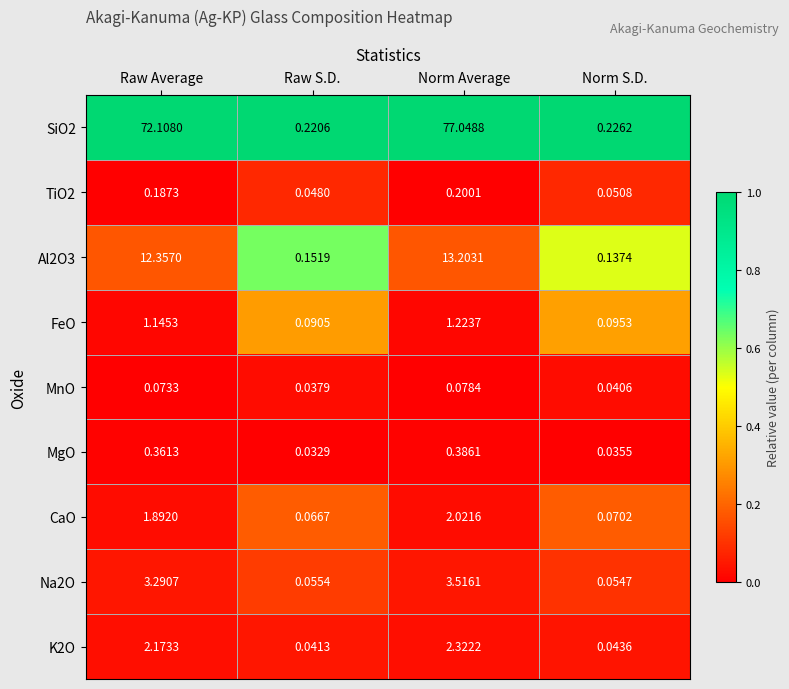

Where is FeO nearest to the value 0?

Raw S.D.